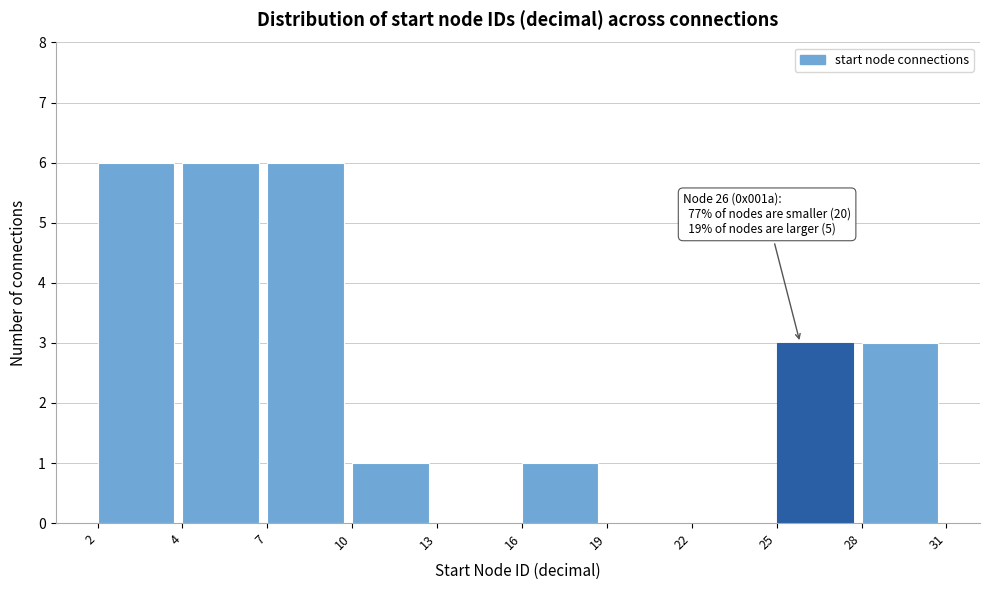

Reading left to right, what are all the values shown in this chart?

2=6	4=6	7=6	10=1	13=0	16=1	19=0	22=0	25=3	28=3